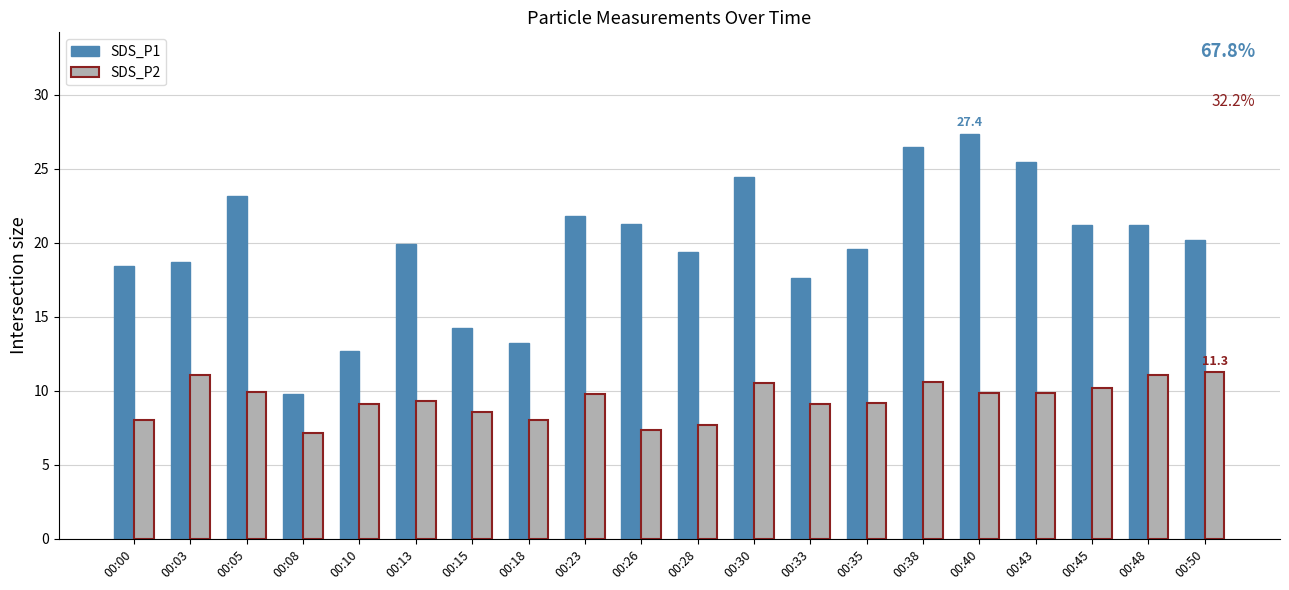

Which category has the lowest value in the SDS_P1 series?

00:08